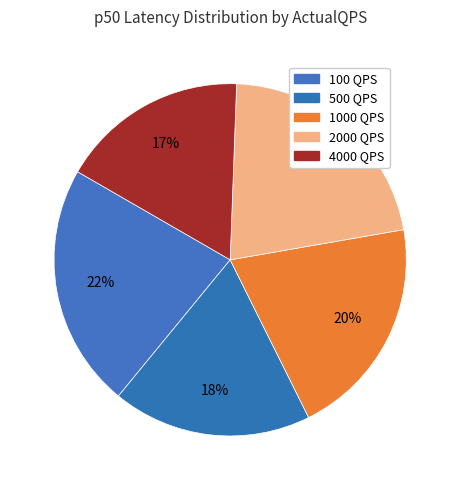

Count the number of slices in the pie.

5